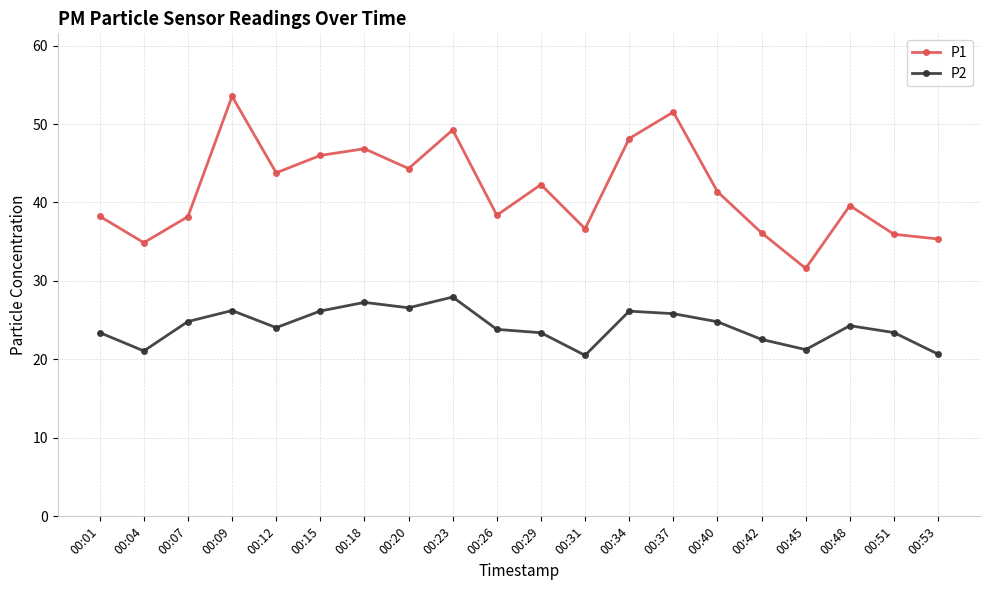

What is the average value of the P2 series?

24.2